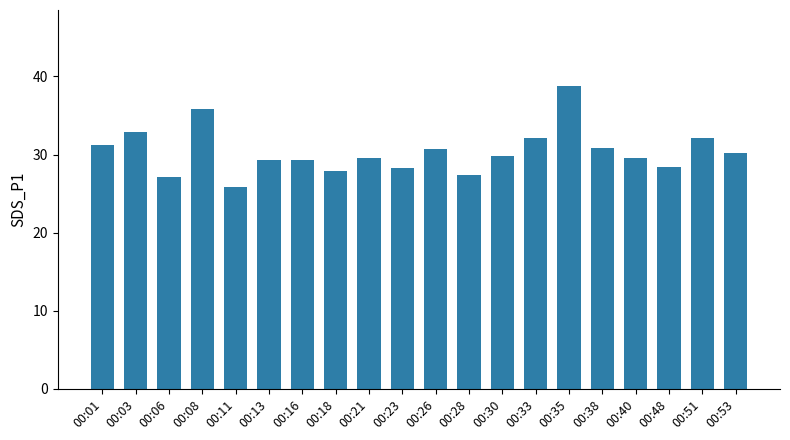

What value does the data have at 00:03?

32.8